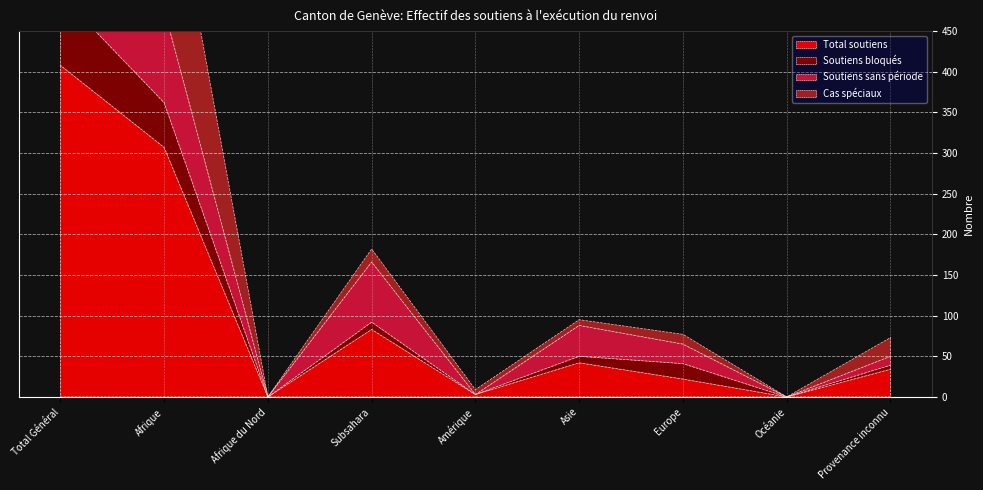

Rank the series at Océanie from lowest to highest value.

Total soutiens, Soutiens bloqués, Soutiens sans période, Cas spéciaux